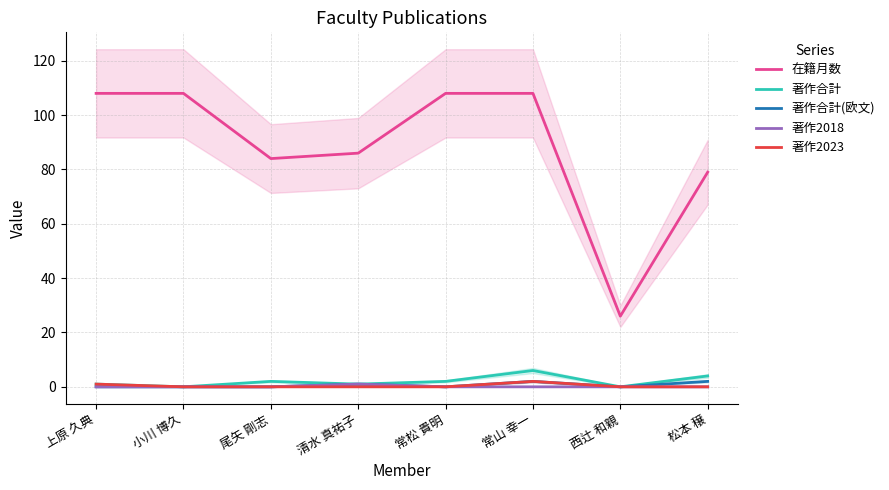

Which series has the largest range (max minus min)?

在籍月数